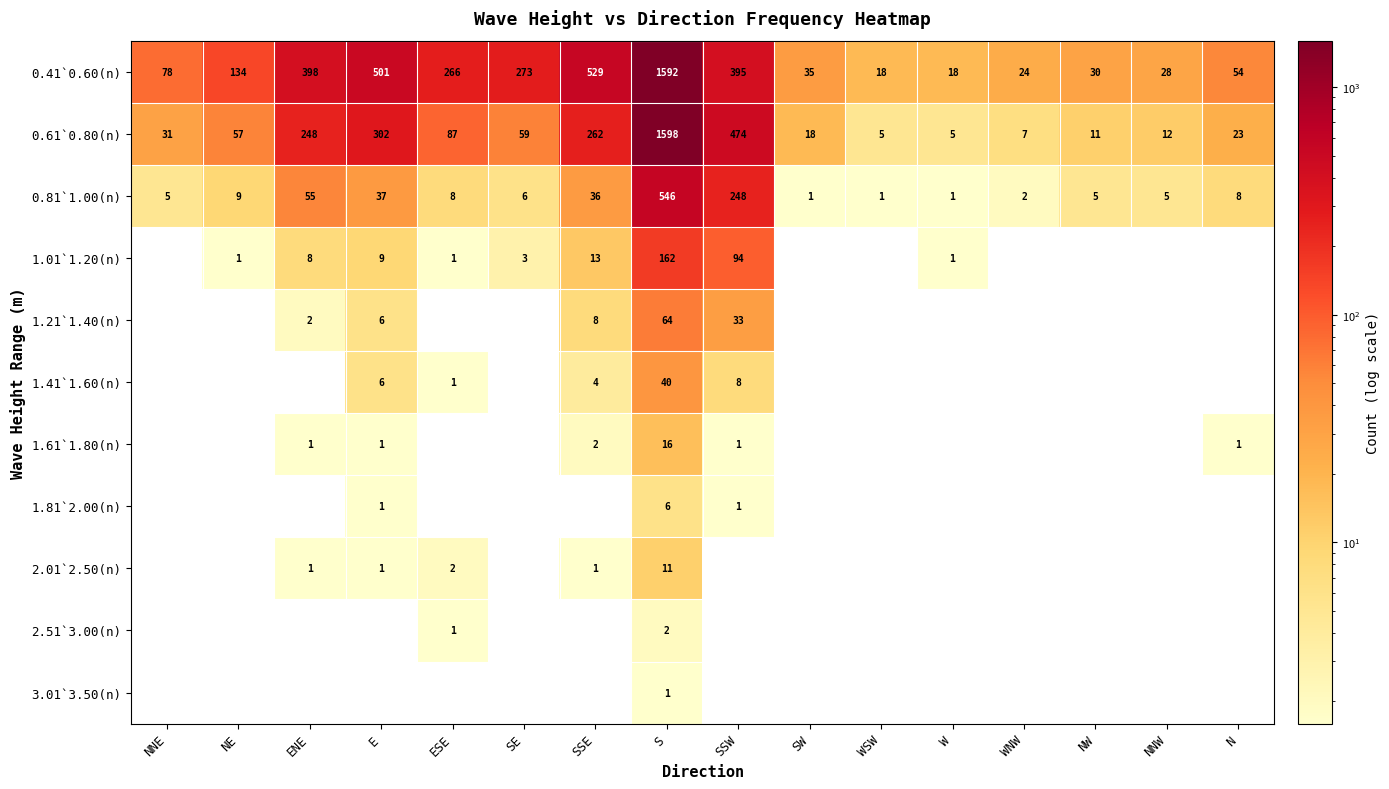

At which category is the sum across all series the highest?

S